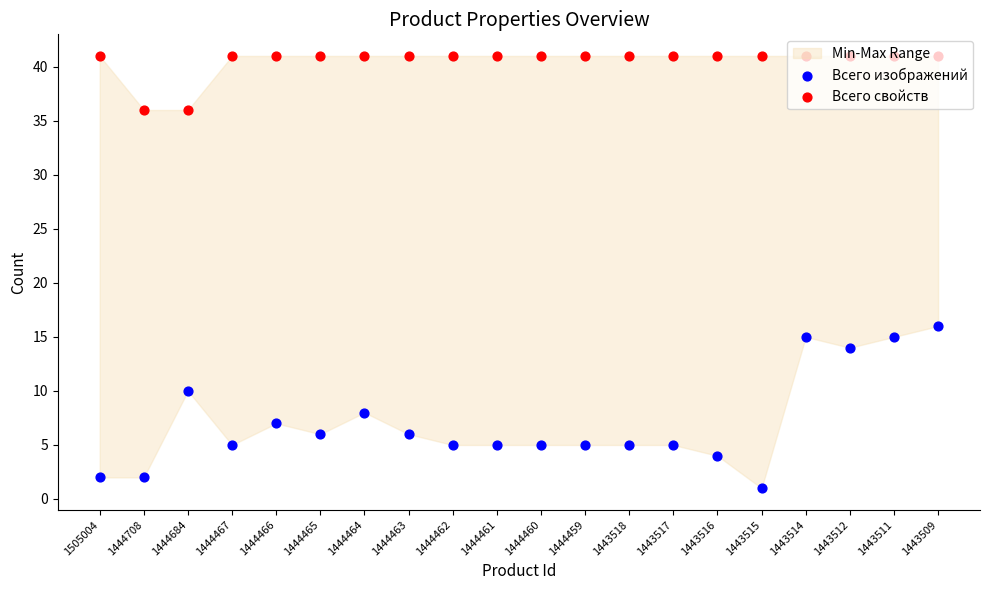

Which series has the largest total across all categories?

Всего свойств